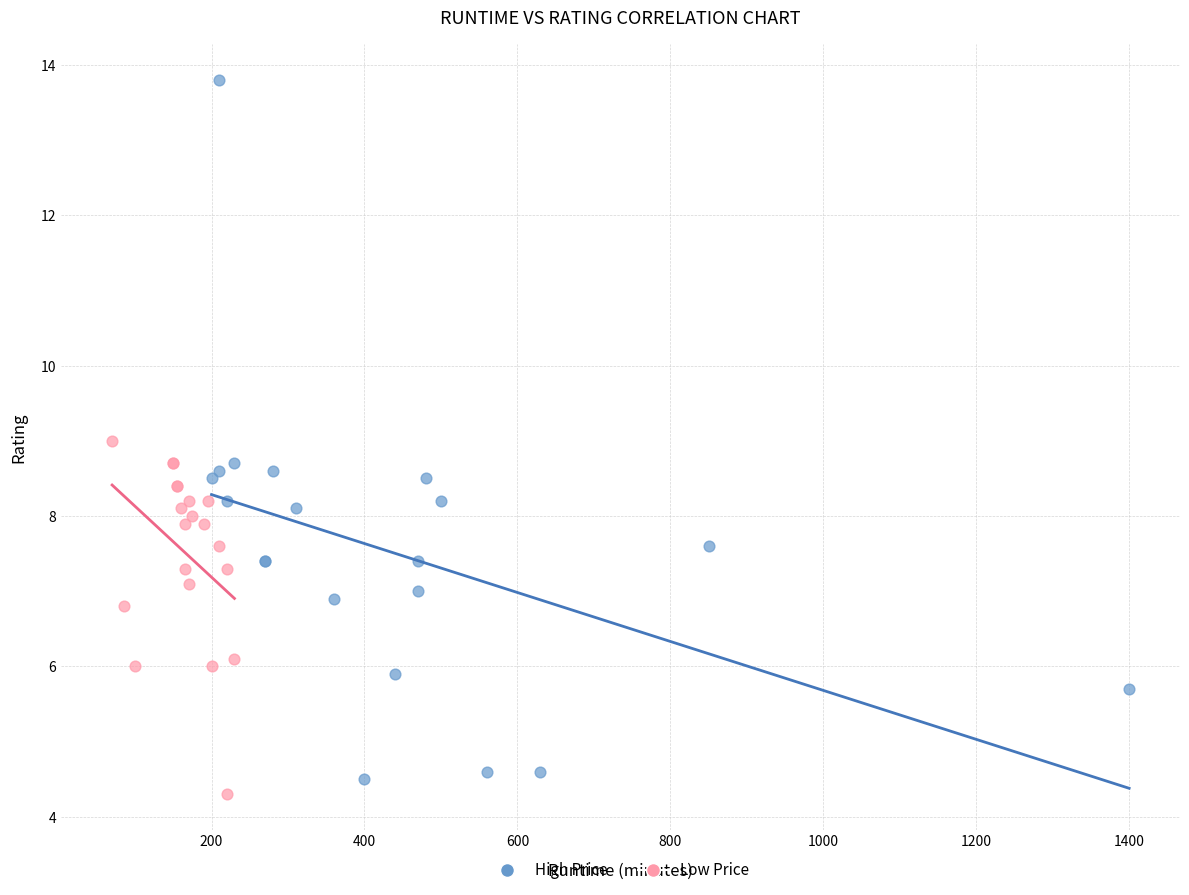

Which series reaches the minimum Y coordinate?

Low Price